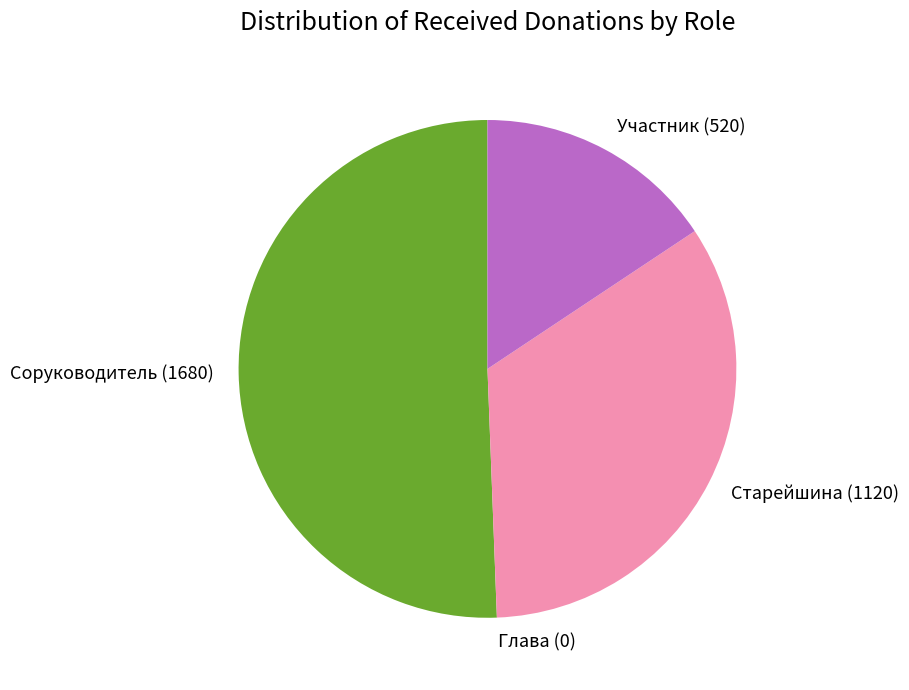

Which slice represents more than half of the pie?

Соруководитель (1680)